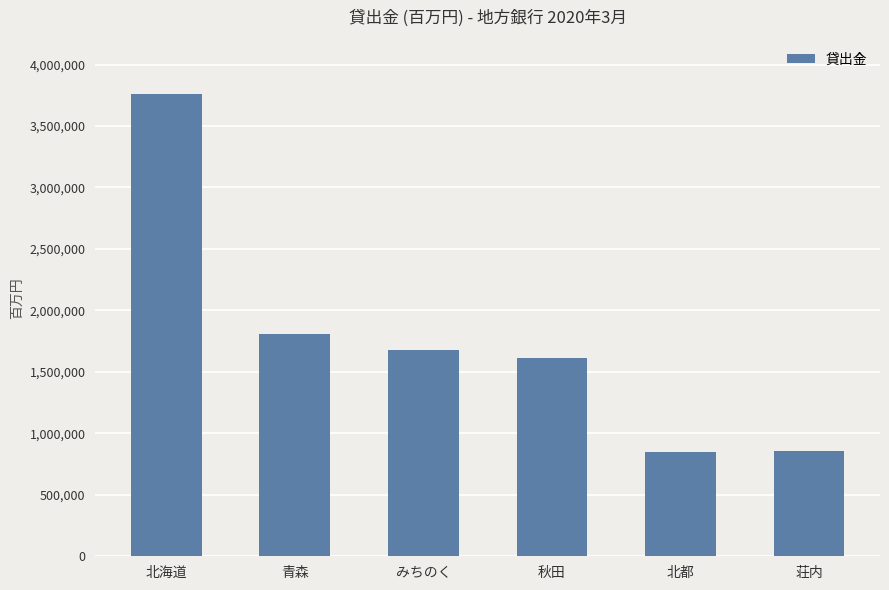

The chart shows a value of 859252 at 荘内. True or false?

True